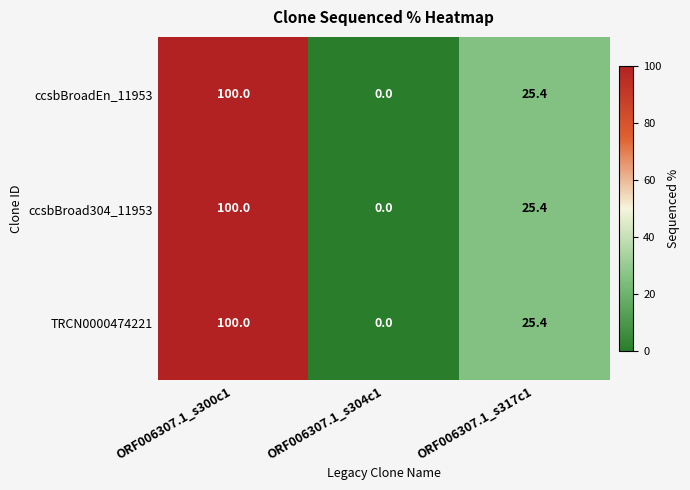

At which label does TRCN0000474221 first exceed 25?

ORF006307.1_s300c1